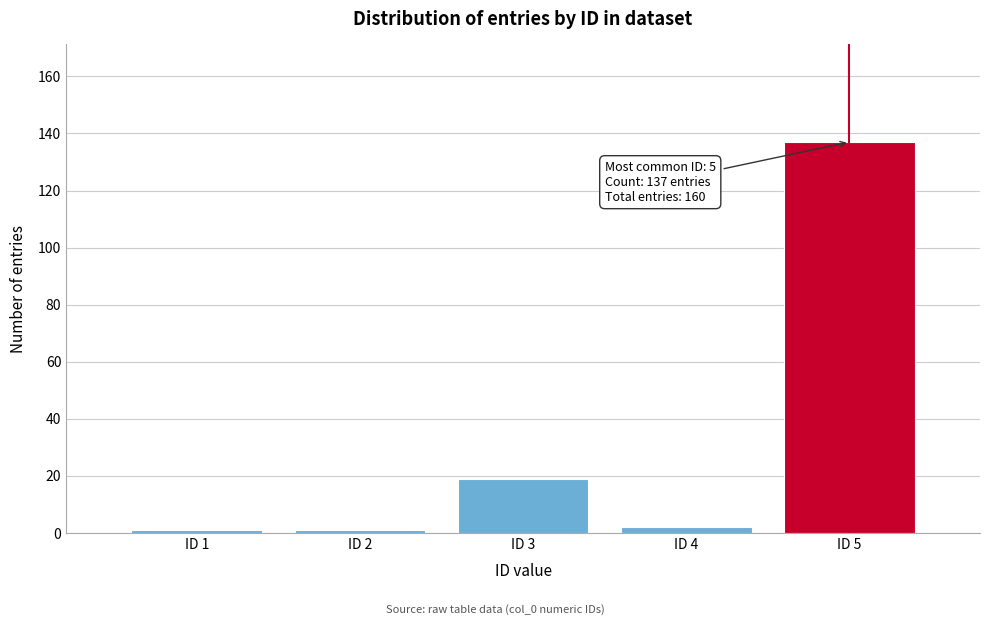

Reading right to left, extract all data points from this chart.

ID 5=137	ID 4=2	ID 3=19	ID 2=1	ID 1=1